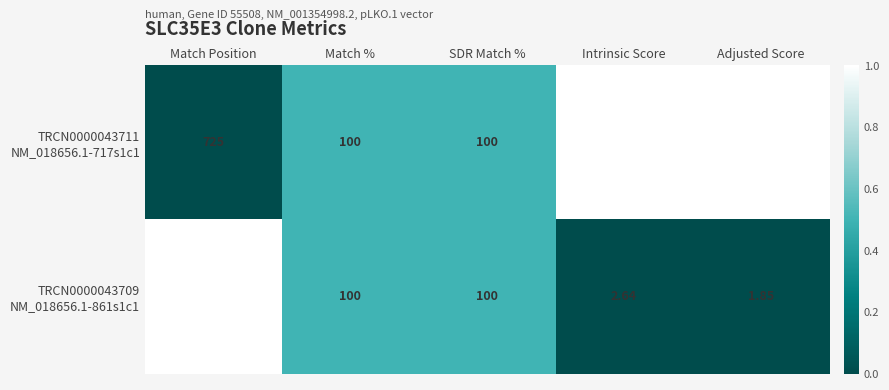

At which category is the sum across all series the highest?

Match Position